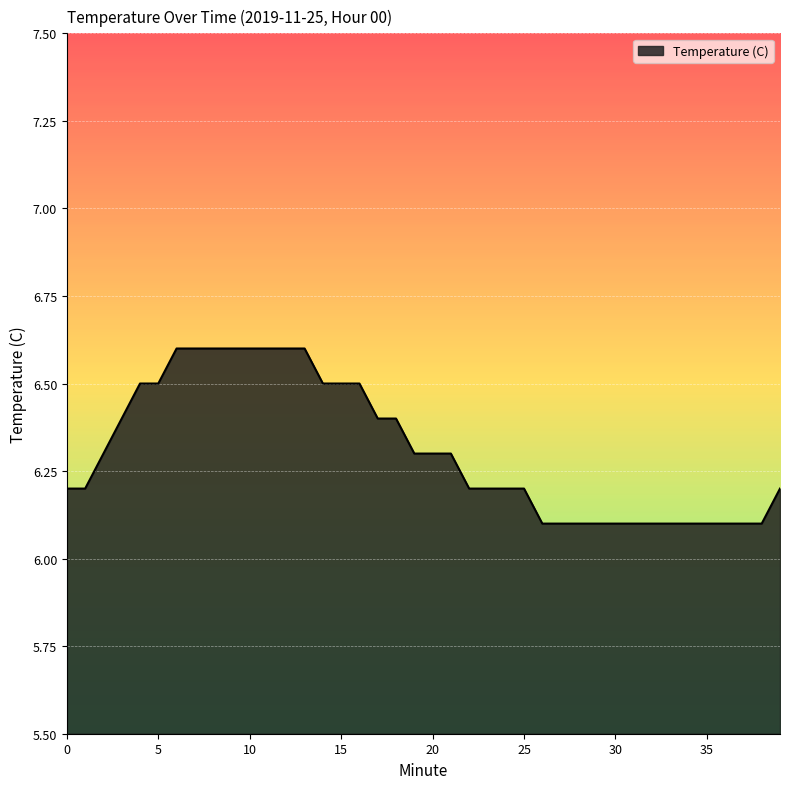

What is the difference between the maximum and minimum values?

0.5